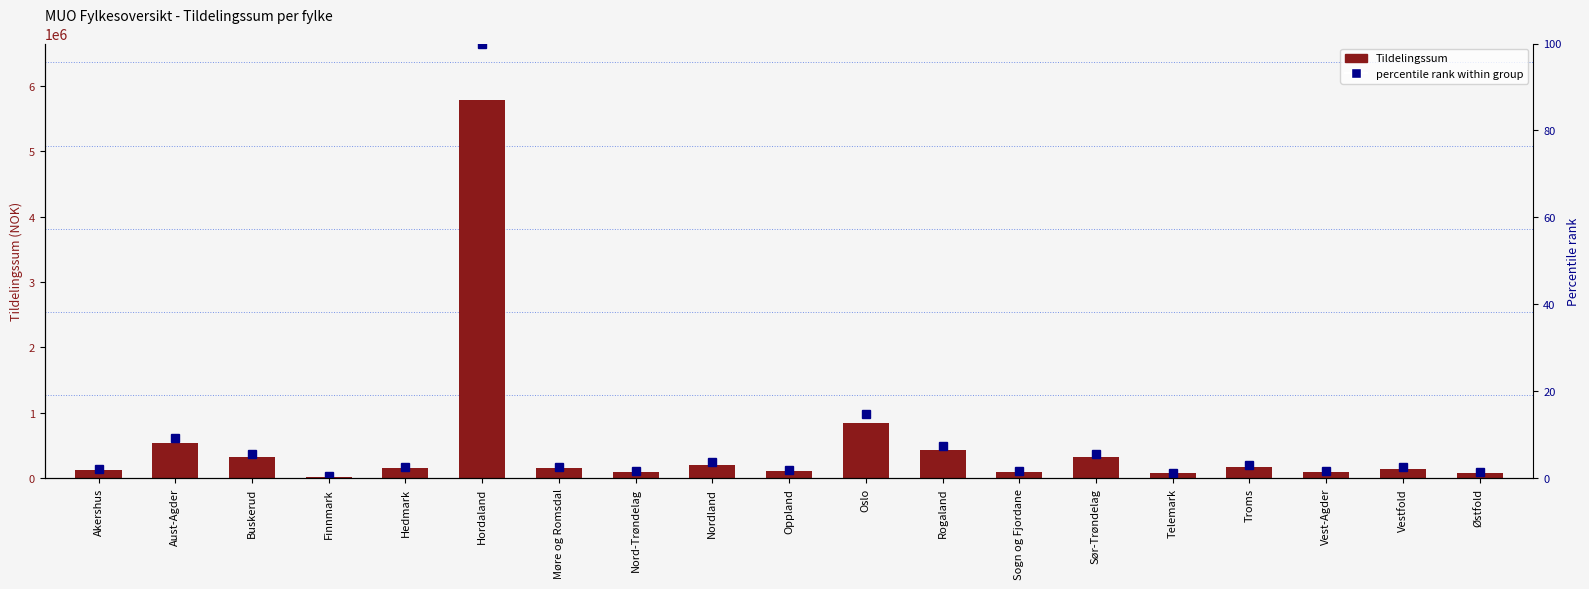

What is the difference between the highest and lowest values at Vestfold?

144997.5